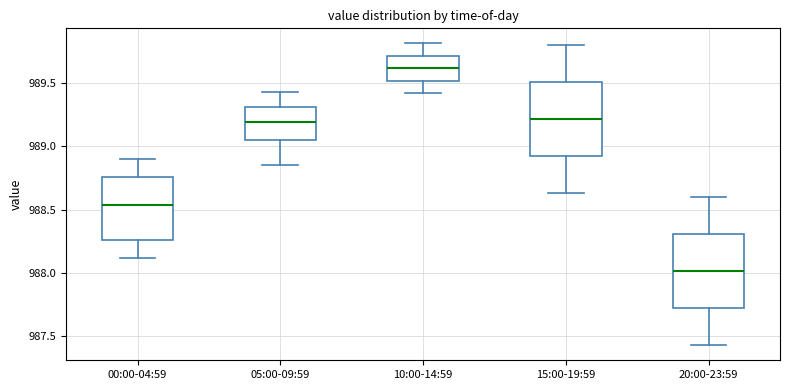

Reading left to right, read every box against the y-axis: the position of its median line, the range the box covers, and the ends of its whiskers. The values are not printed on the chart, so give them approximately, as read against the axis.

00:00-04:59: median 988.55, box 988.25 to 988.75, whiskers 988.10 to 988.90
05:00-09:59: median 989.20, box 989.05 to 989.30, whiskers 988.85 to 989.45
10:00-14:59: median 989.60, box 989.50 to 989.70, whiskers 989.40 to 989.80
15:00-19:59: median 989.20, box 988.90 to 989.50, whiskers 988.65 to 989.80
20:00-23:59: median 988.00, box 987.70 to 988.30, whiskers 987.45 to 988.60